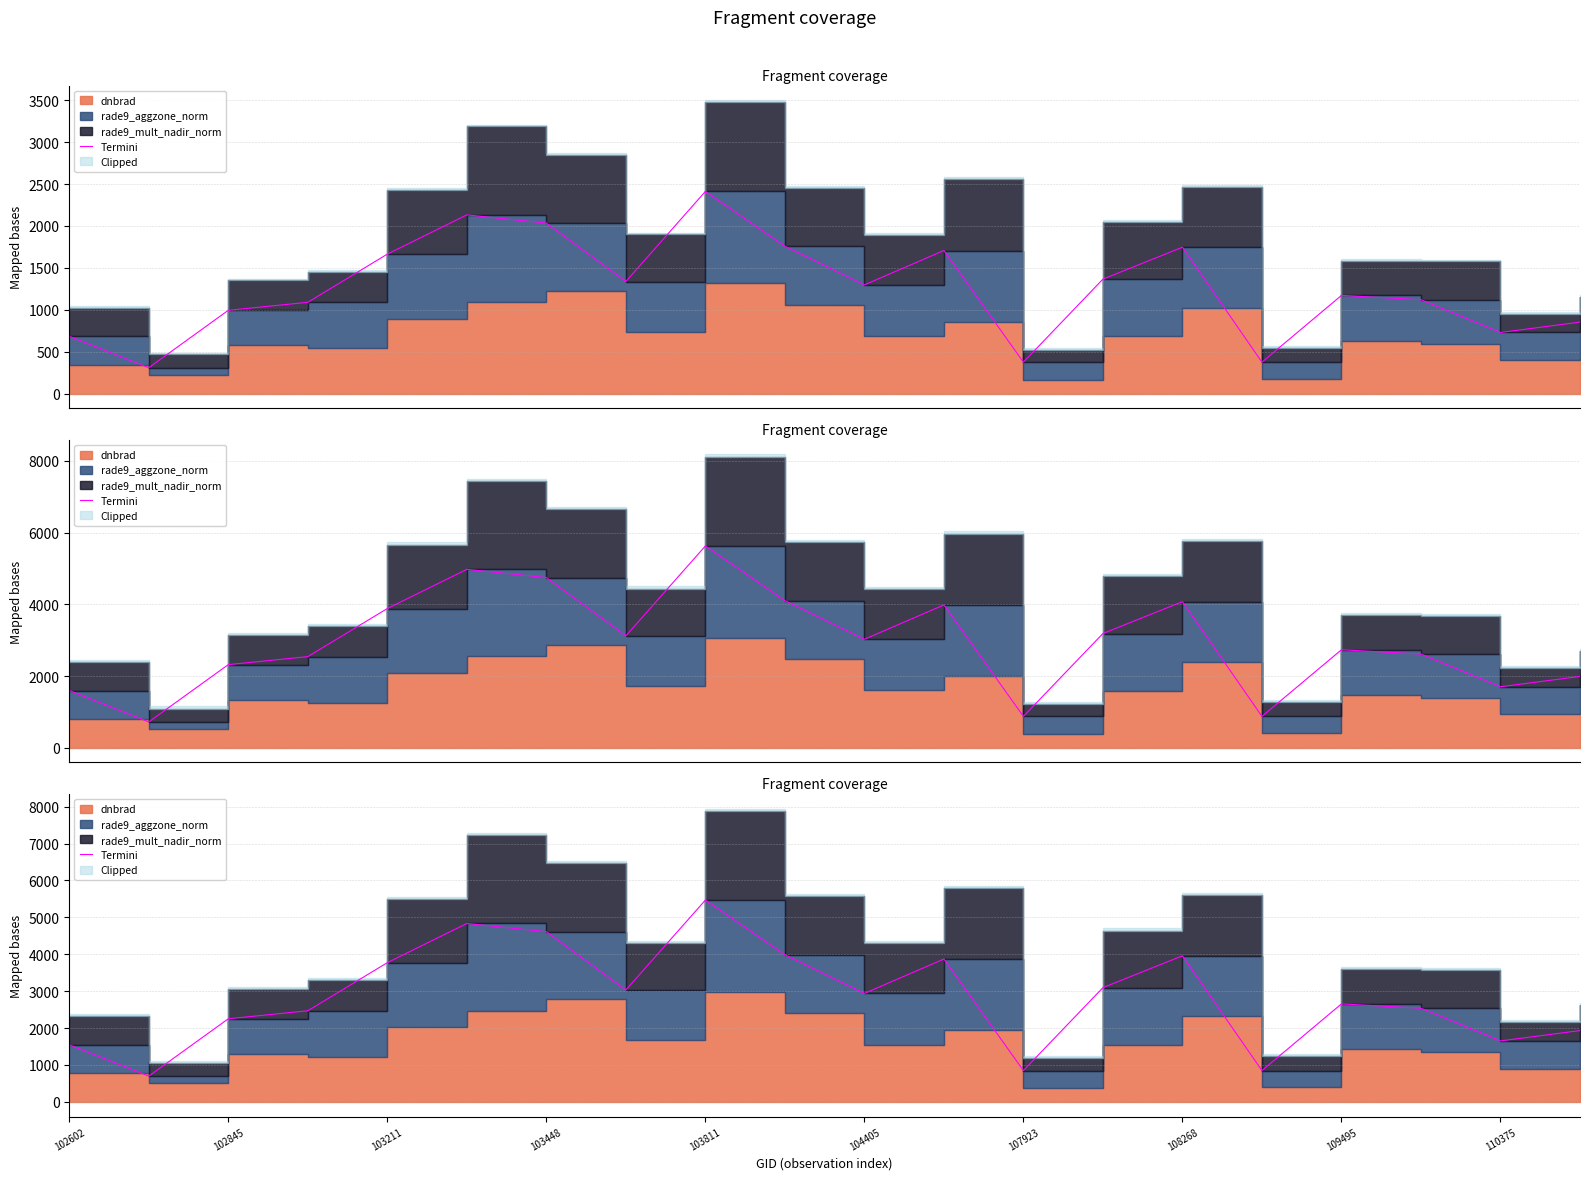

Does the chart have visible grid lines?

Yes